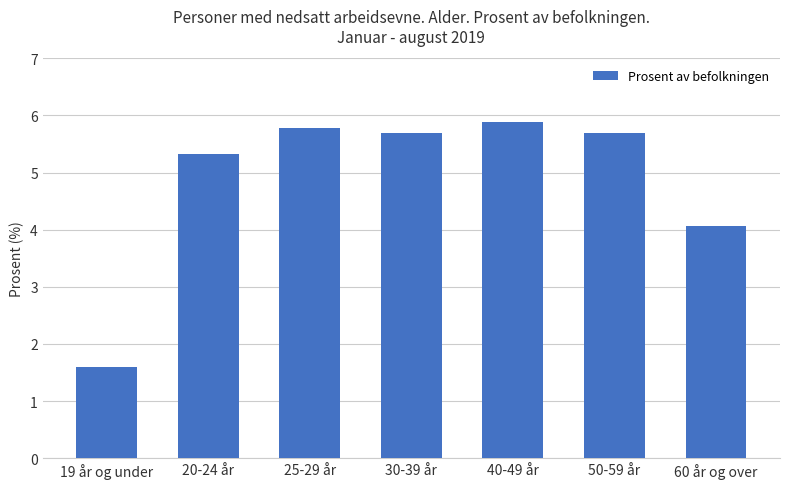

How many data points are above 5?

5